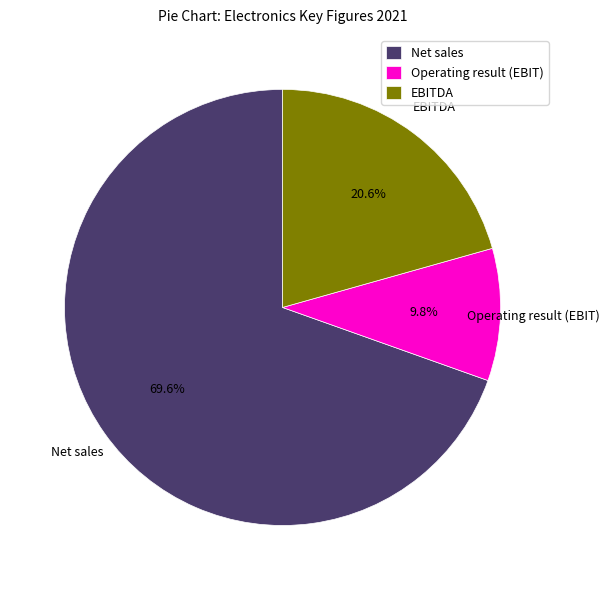

Count the number of slices in the pie.

3